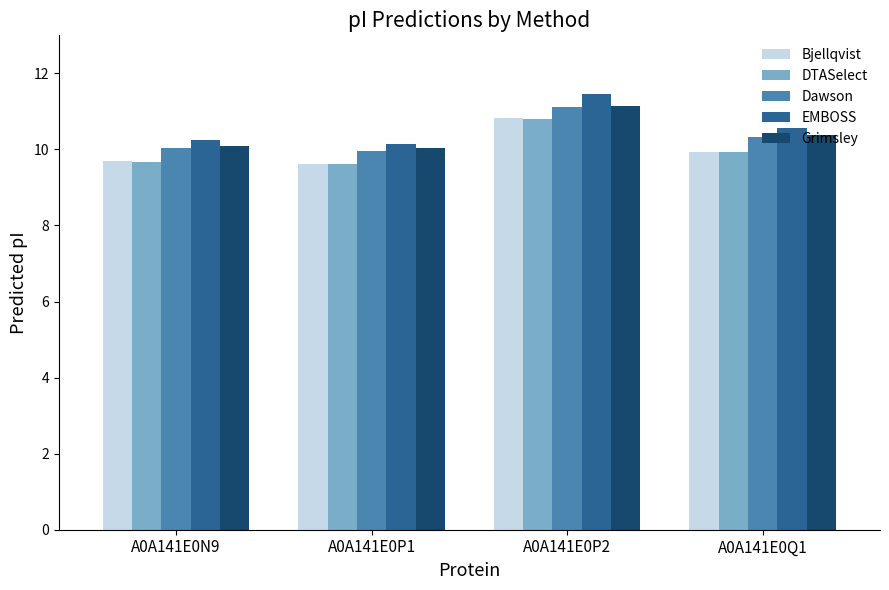

At which category is the sum across all series the highest?

A0A141E0P2